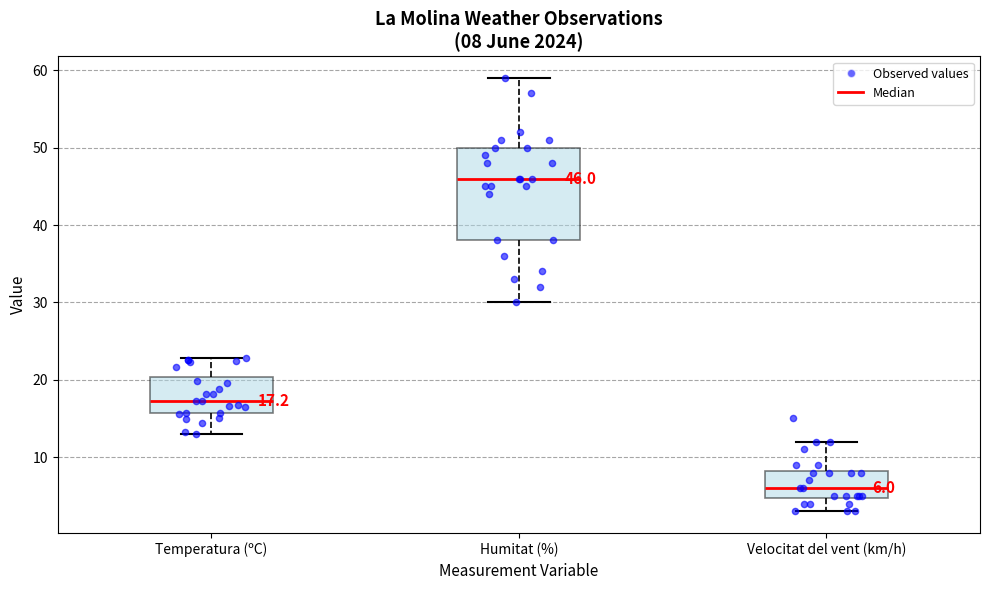

Which box's median line is the highest?

Humitat (%)